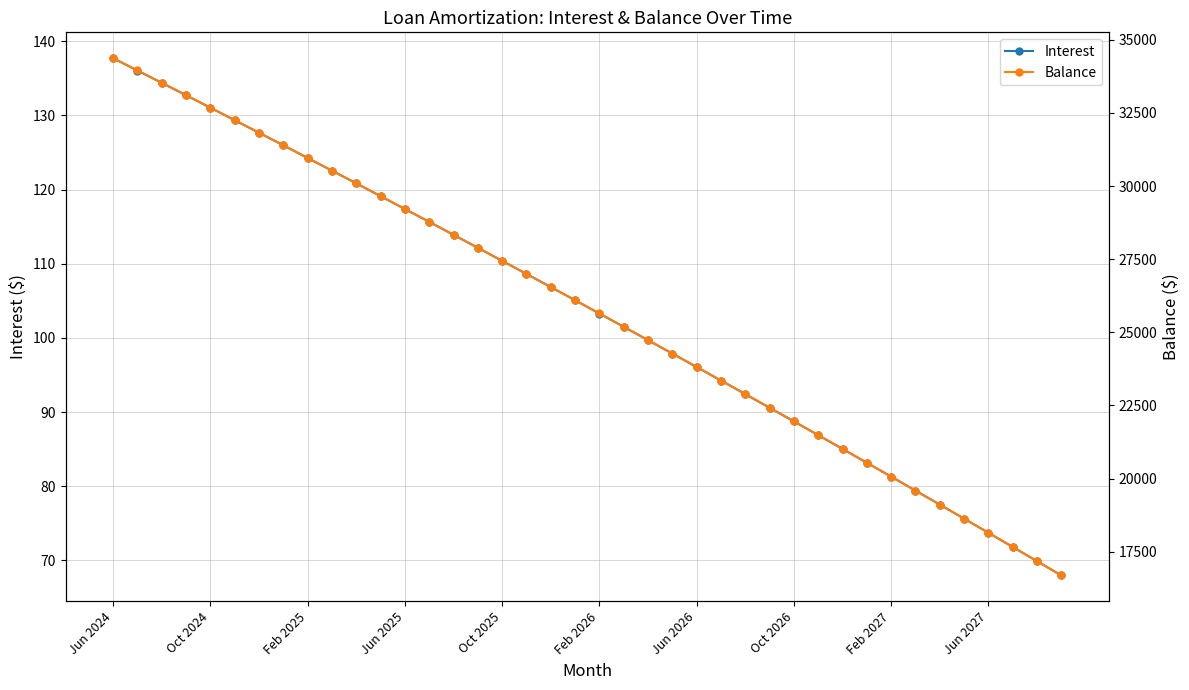

True or false: Interest has more than 0 points higher than both neighbors.

False